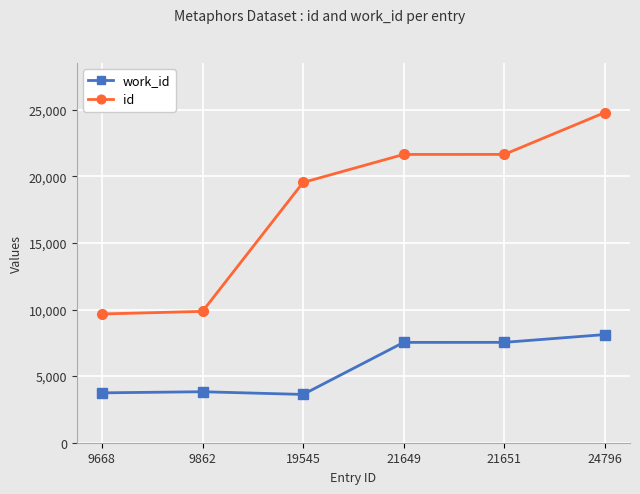

Which series has the largest range (max minus min)?

id